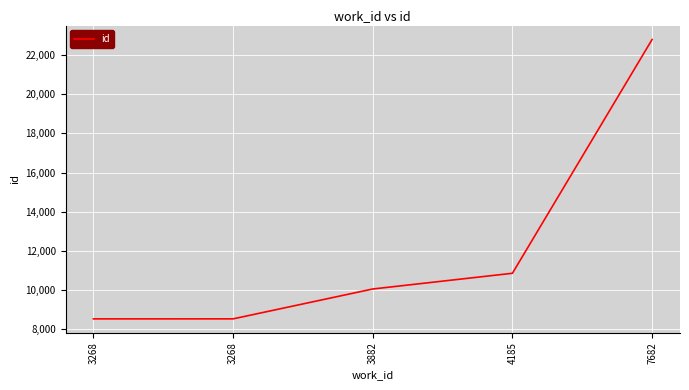

The chart shows a value of 2917 at 3882. True or false?

False